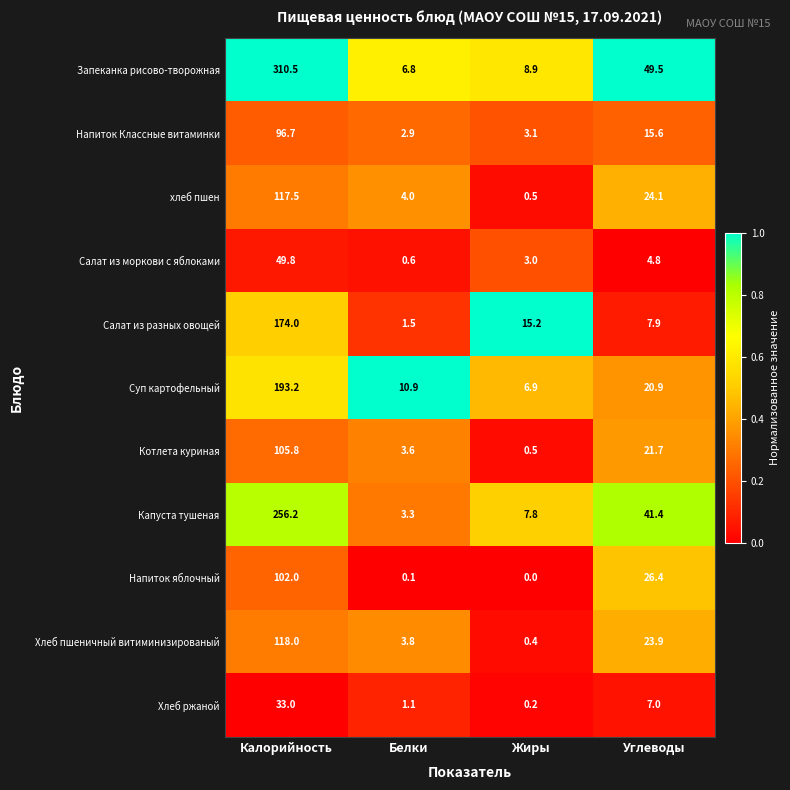

At which category is the sum across all series the highest?

Калорийность